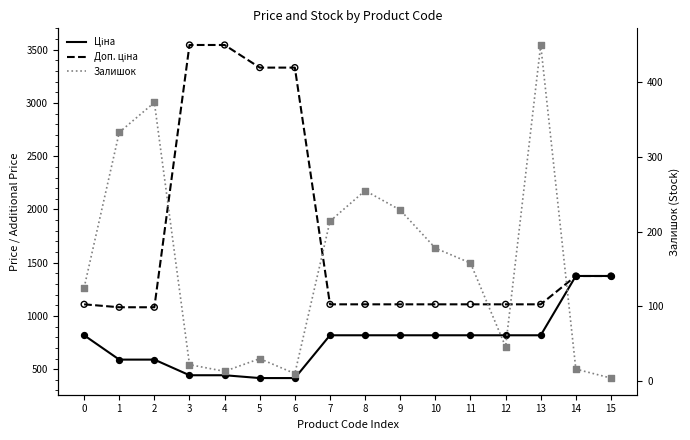

Which series has the widest spread of Y values?

Доп. ціна